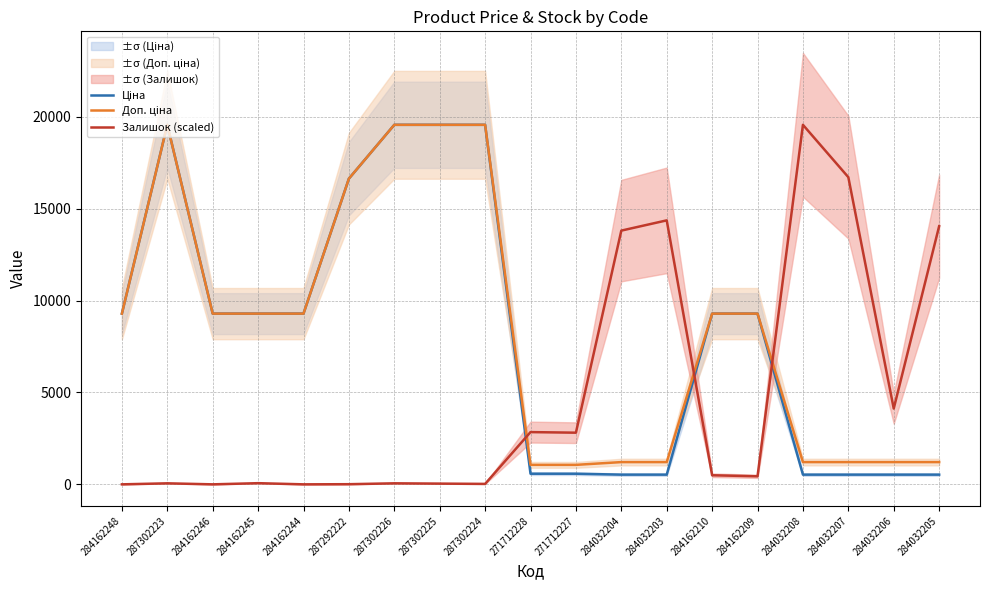

How many times do Ціна and Залишок (scaled) cross each other?

3